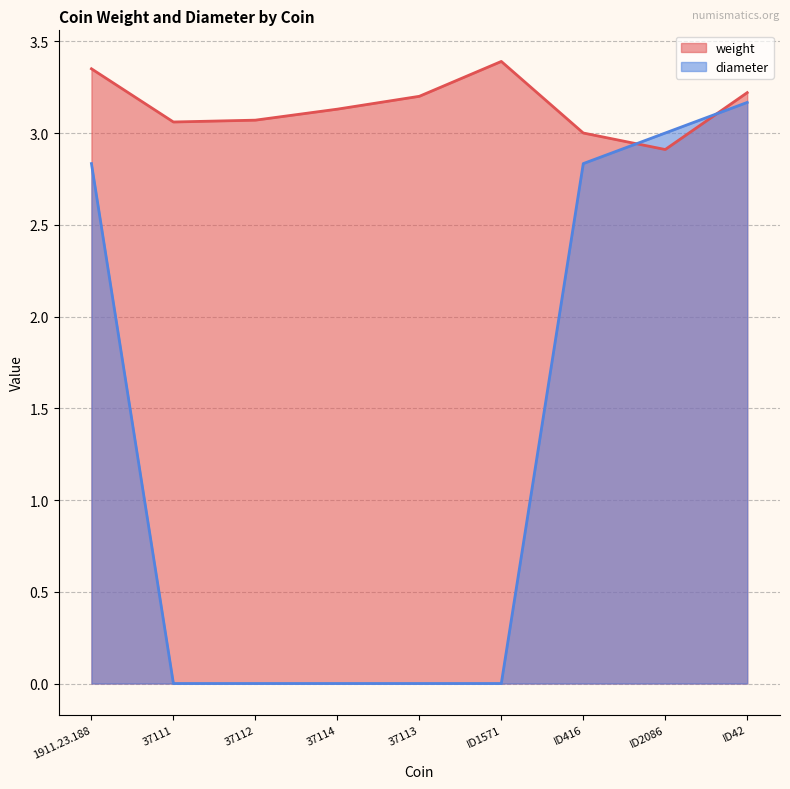

Which has a higher value, 37113 or ID1571?

ID1571